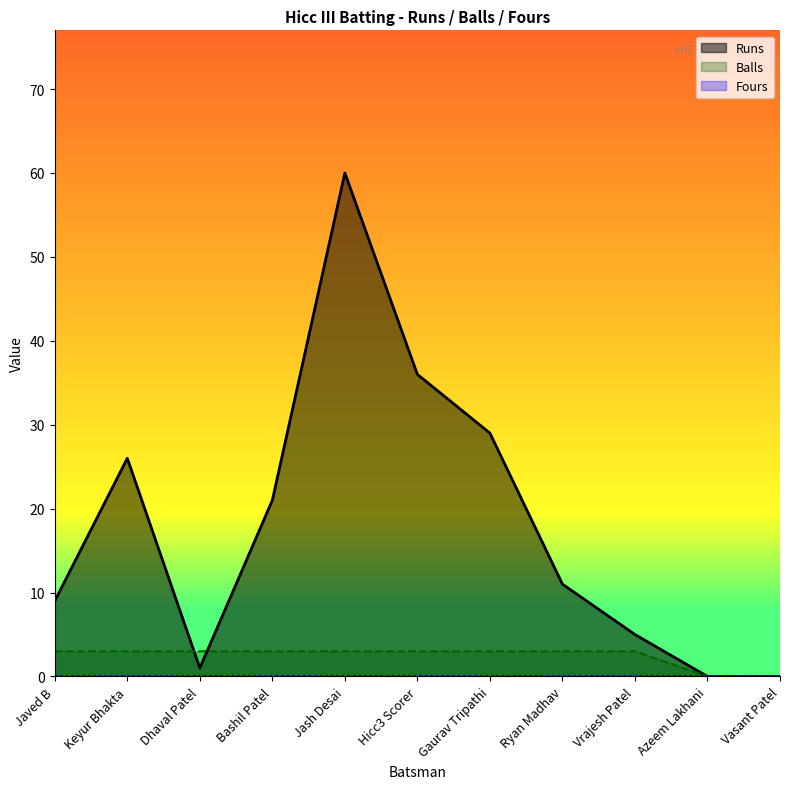

At which label does Balls reach its minimum?

Azeem Lakhani